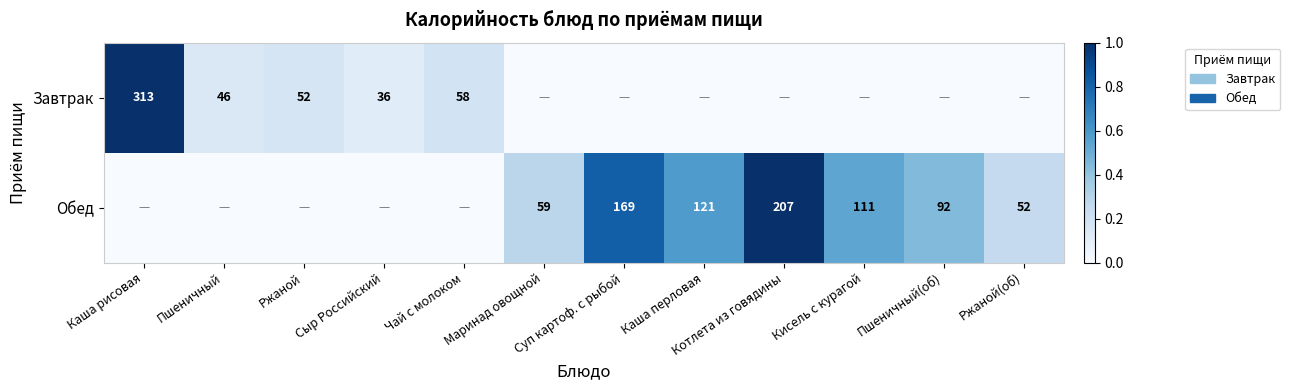

The Завтрак series shows 21 at Ржаной. True or false?

False